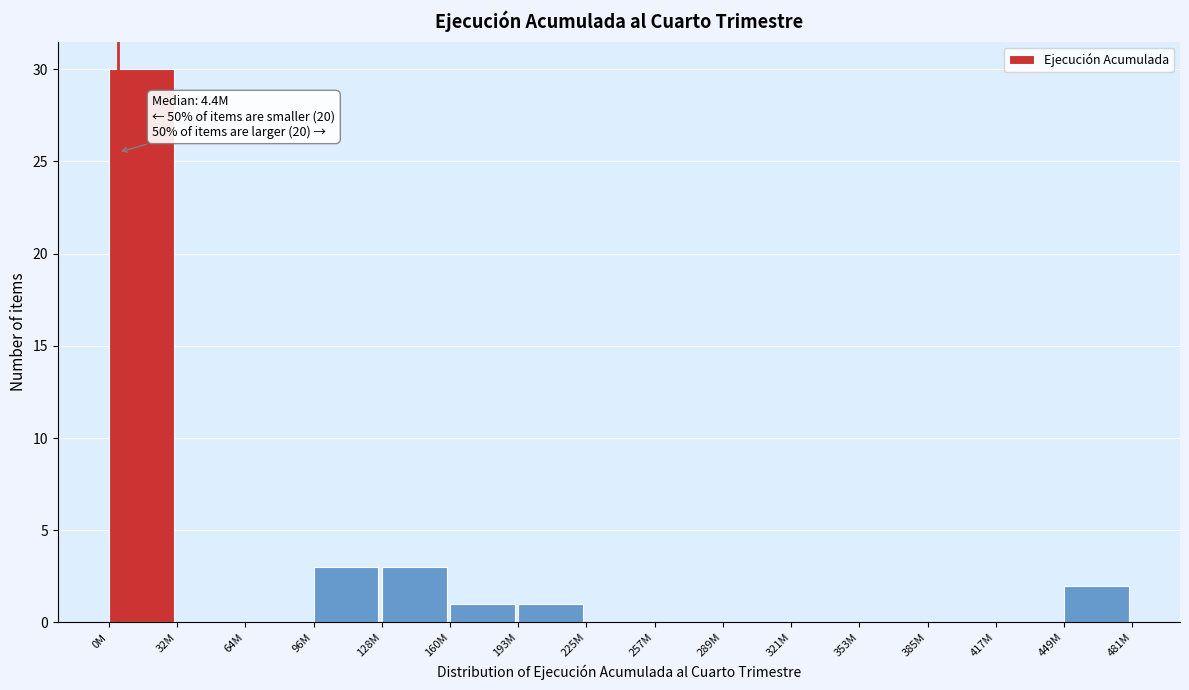

Reading left to right, what are all the values shown in this chart?

0M=30	32M=0	64M=0	96M=3	128M=3	160M=1	193M=1	225M=0	257M=0	289M=0	321M=0	353M=0	385M=0	417M=0	449M=2